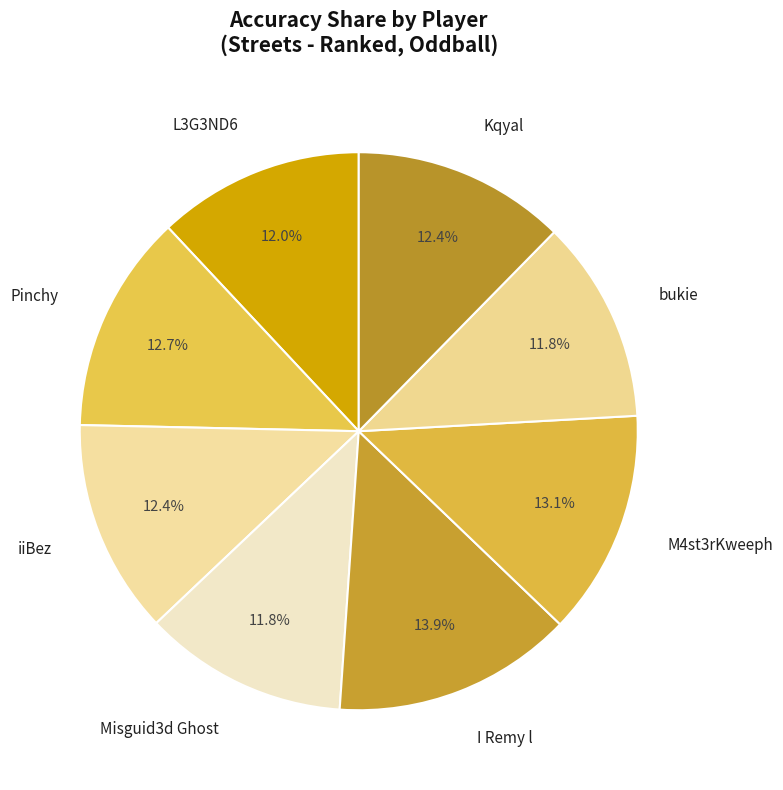

What is the total percentage of L3G3ND6 and Misguid3d Ghost?

23.8%